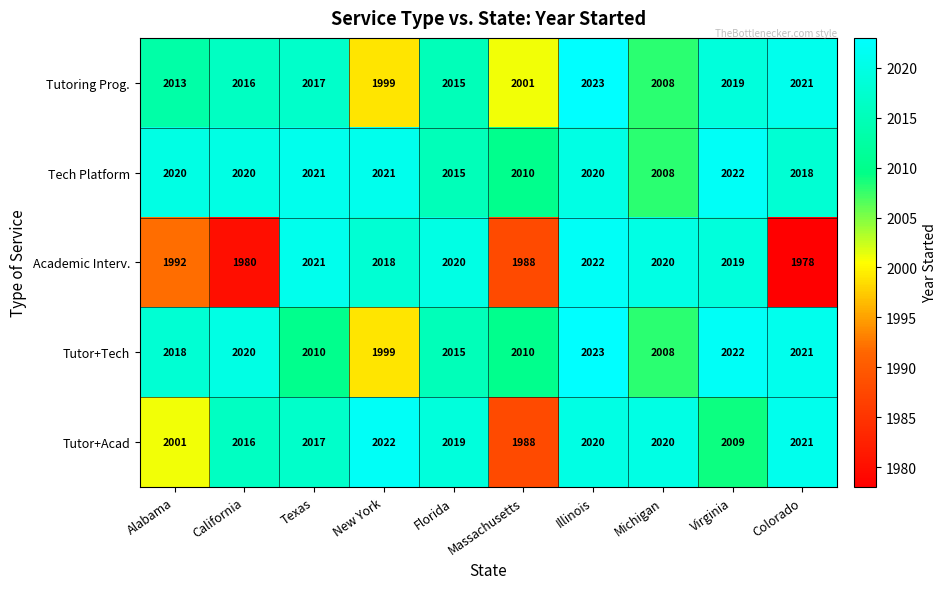

What is the difference between the highest and lowest values at Alabama?

28